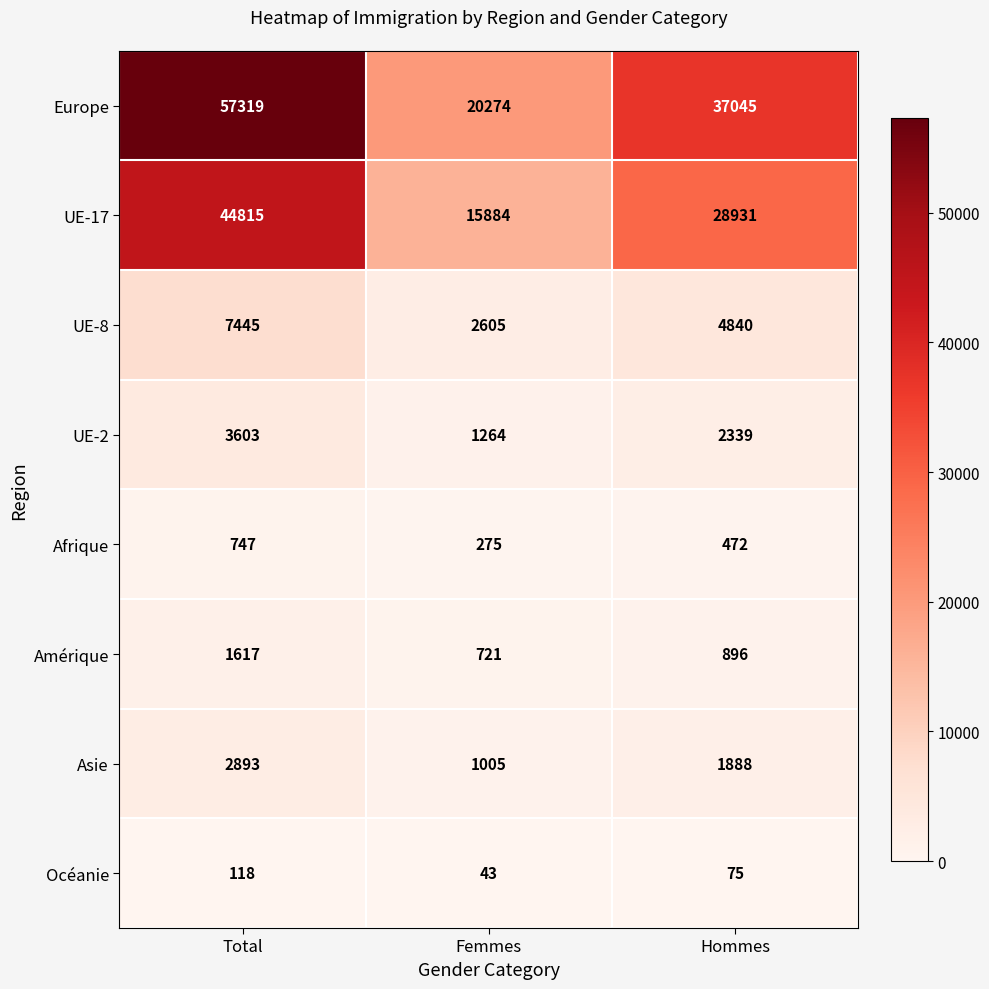

Which series has the largest total across all categories?

Europe